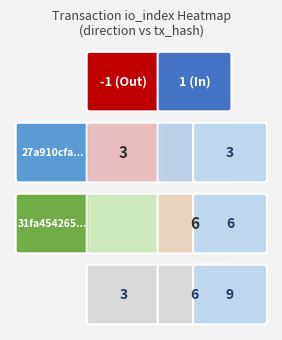

Which series has the largest total across all categories?

31fa454265faed418b7360ef25e5b26b85351ae